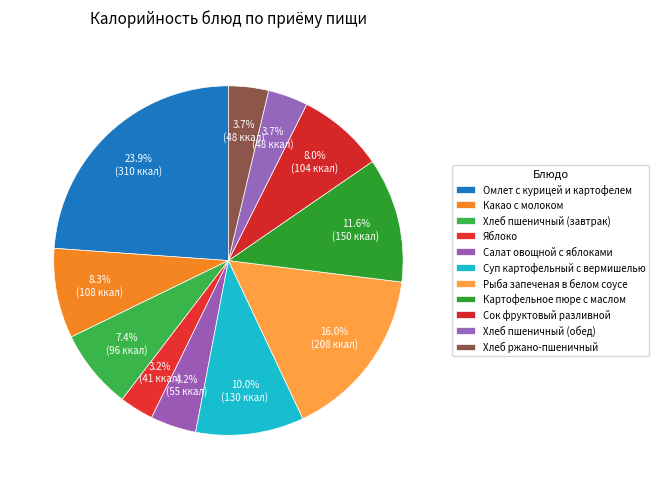

How many slices are in this pie chart?

11